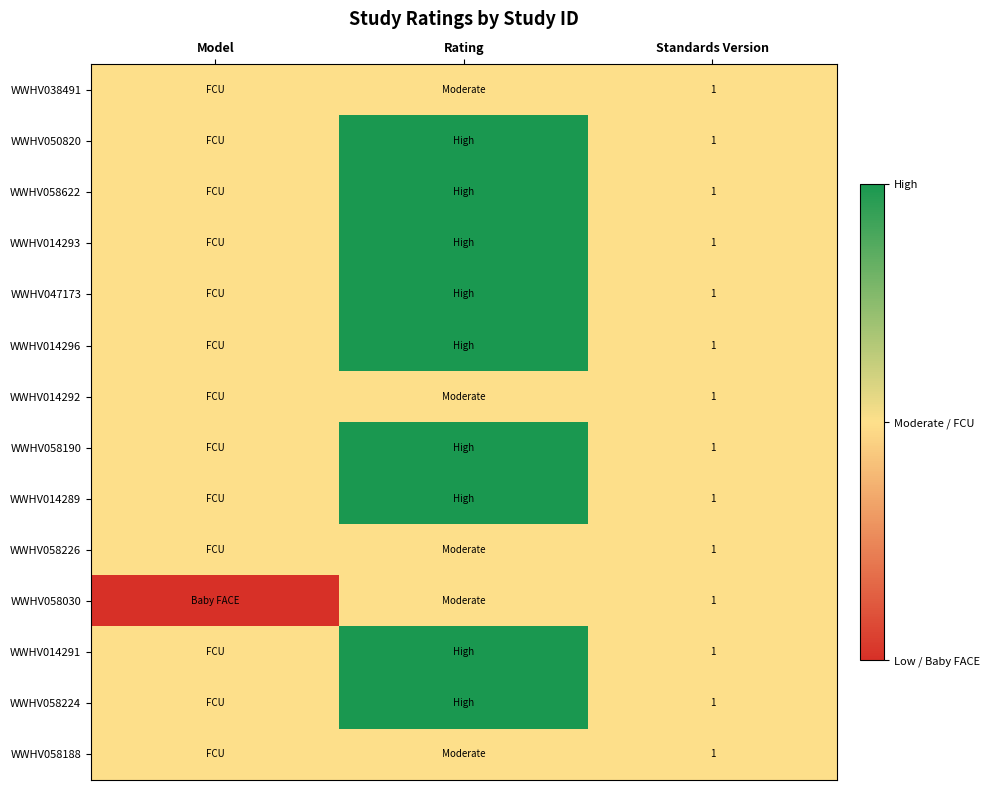

Is it true that WWHV014293 equals 1 at Model?

True